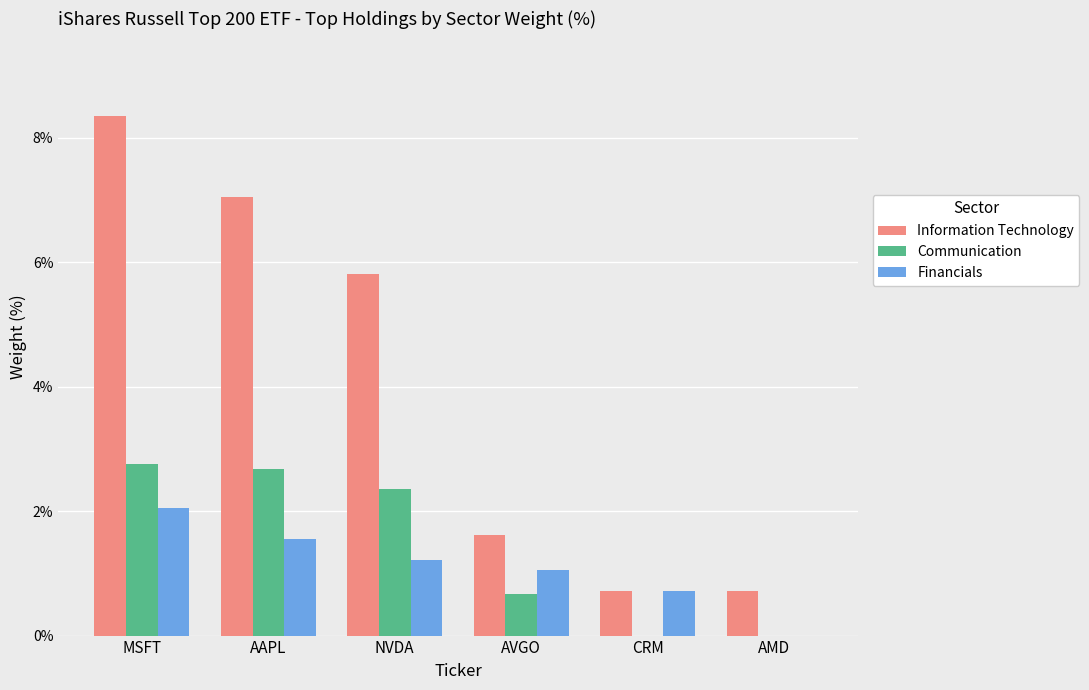

How many groups of bars are there?

6